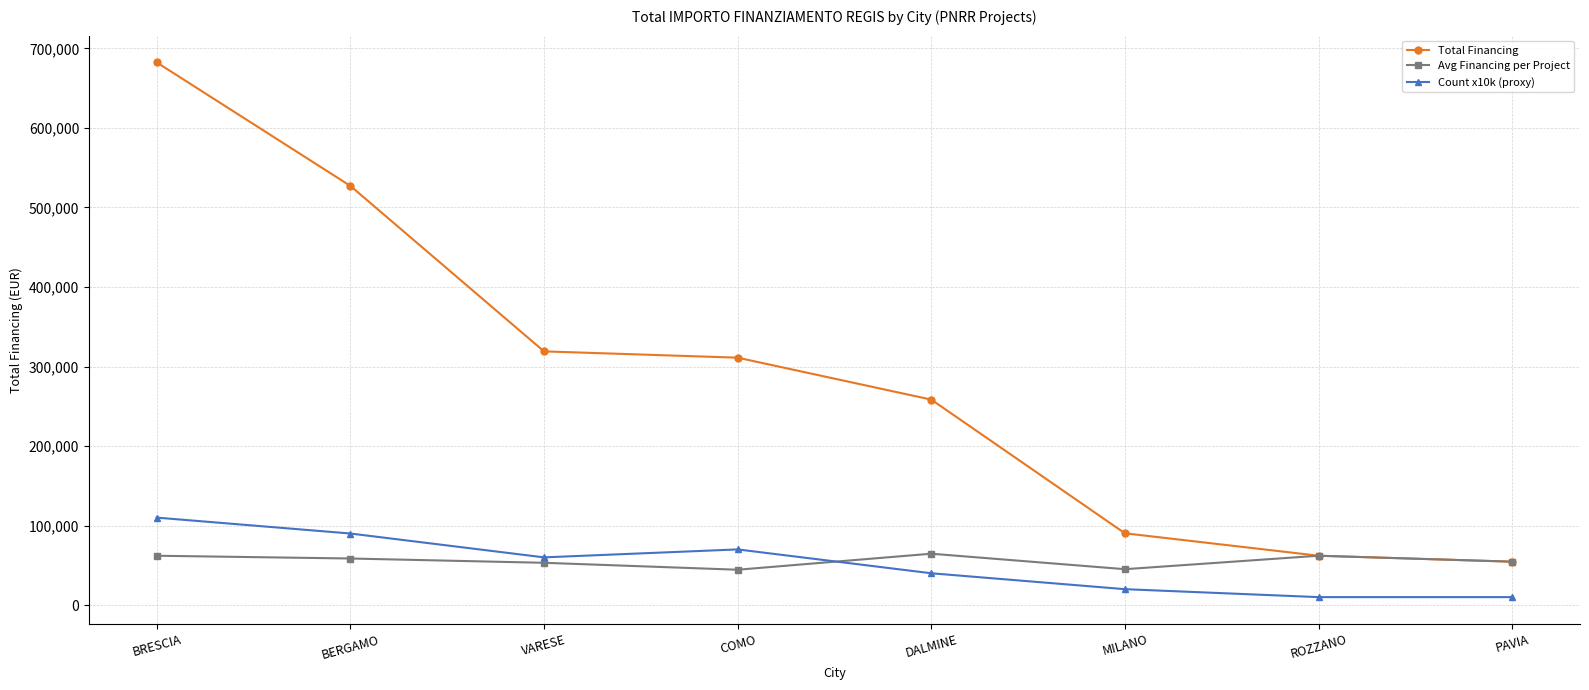

At which label does Total Financing first exceed 311136?

BRESCIA